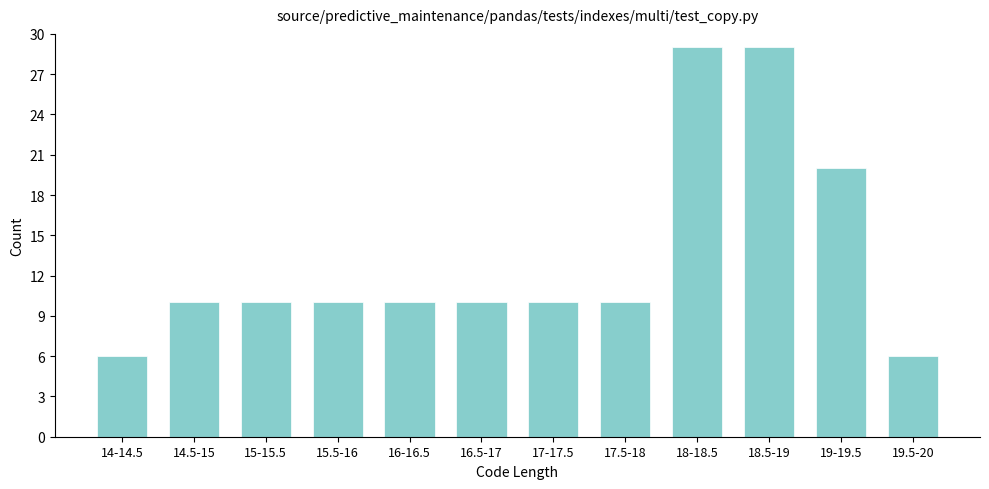

Reading right to left, transcribe all the data shown in this chart.

19.5-20=6	19-19.5=20	18.5-19=29	18-18.5=29	17.5-18=10	17-17.5=10	16.5-17=10	16-16.5=10	15.5-16=10	15-15.5=10	14.5-15=10	14-14.5=6